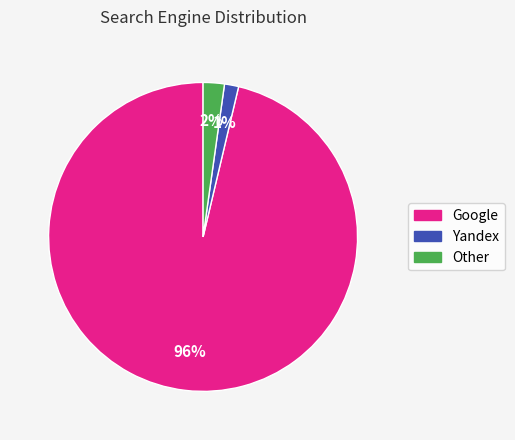

Is there any slice that represents more than half of the pie?

Yes